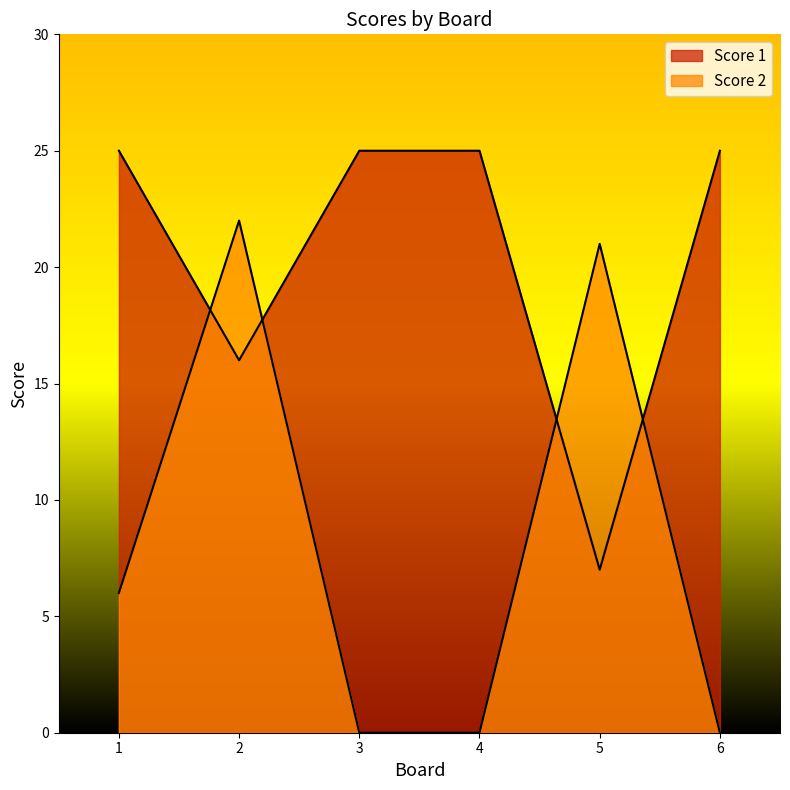

Which category has the highest value across all series?

1